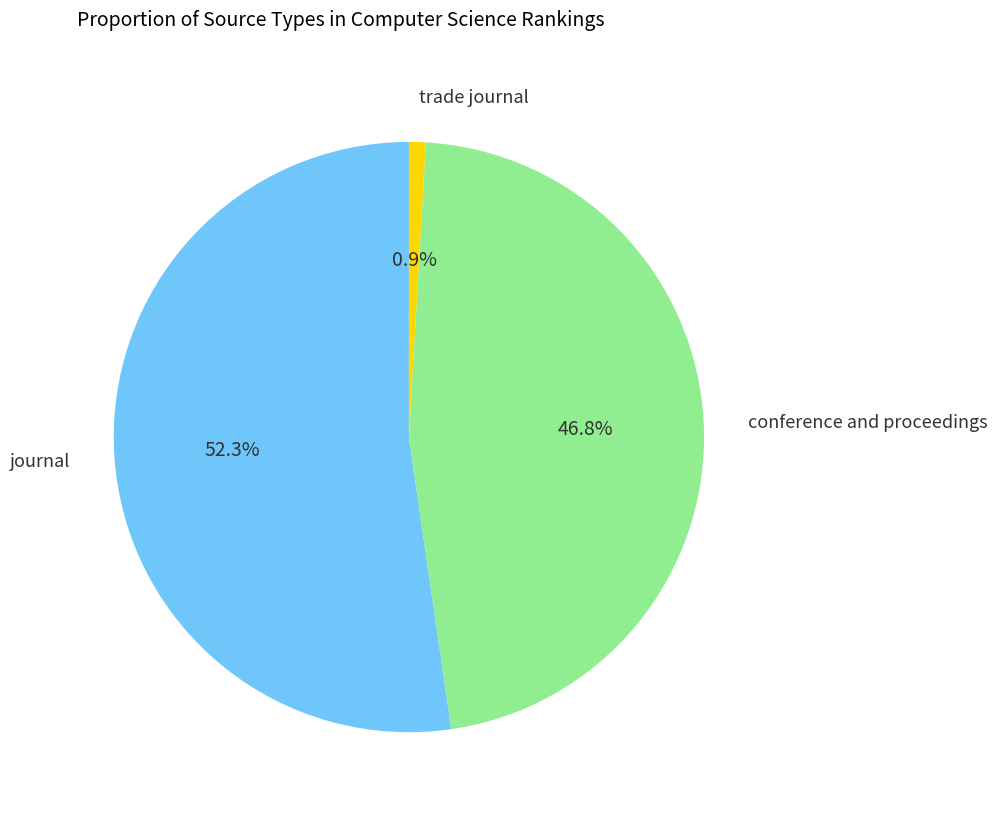

Is there any slice that represents more than half of the pie?

Yes